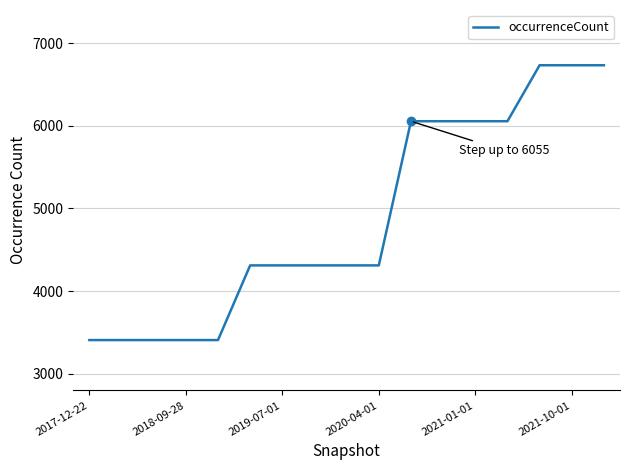

What is the greatest value displayed?

6732